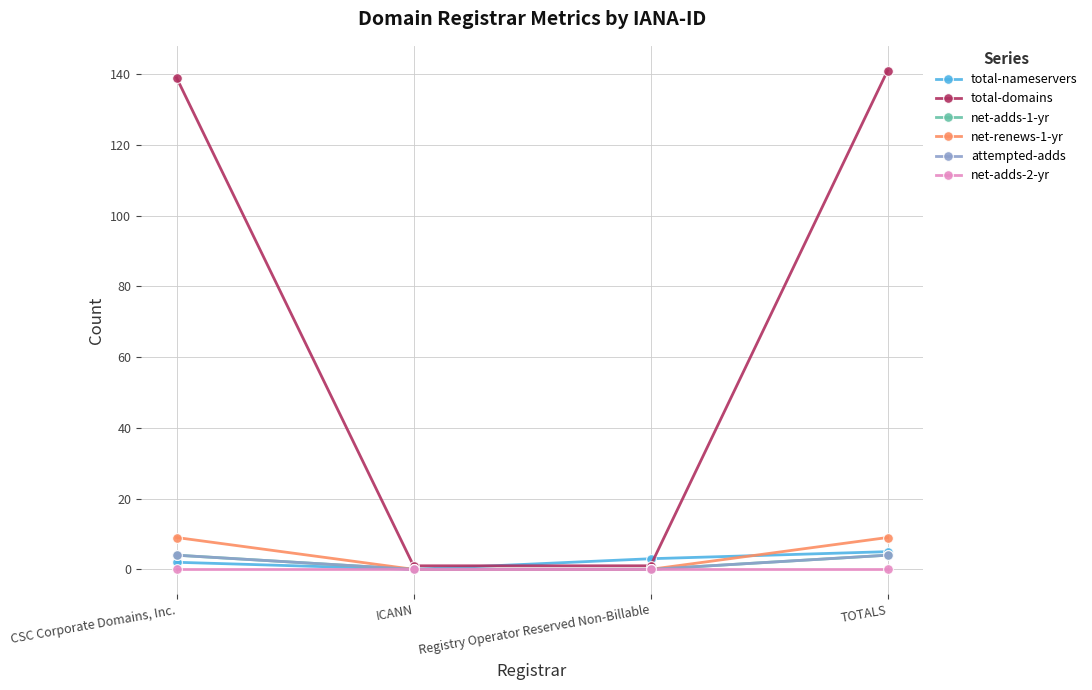

Which series changed the most between CSC Corporate Domains, Inc. and TOTALS?

total-nameservers